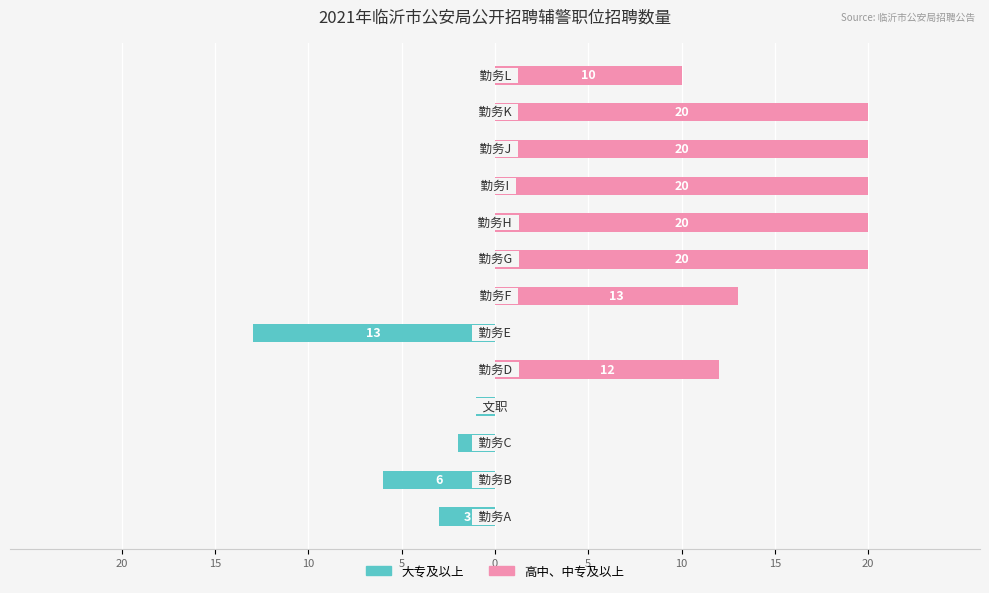

How many values in the 高中、中专及以上 series are below 12?

6